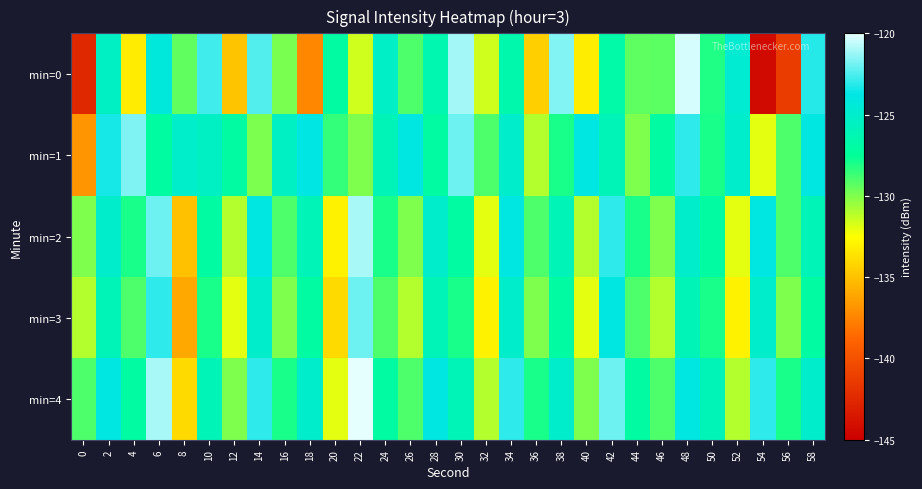

Reading right to left, transcribe all the data shown in this chart.

min=0: 58=-123.1	56=-141.2	54=-144.3	52=-124.7	50=-128.1	48=-120.3	46=-129.3	44=-129.3	42=-126.8	40=-133.2	38=-121.6	36=-134.4	34=-126.6	32=-131.6	30=-121.1	28=-126.4	26=-129.0	24=-125.3	22=-131.5	20=-127.1	18=-137.4	16=-129.9	14=-122.4	12=-134.8	10=-122.7	8=-129.4	6=-124.3	4=-133.2	2=-125.4	0=-142.6
min=1: 58=-124.0	56=-129.0	54=-132.0	52=-125.0	50=-128.0	48=-123.0	46=-127.0	44=-130.0	42=-126.0	40=-124.0	38=-128.0	36=-131.0	34=-125.0	32=-129.0	30=-122.0	28=-127.0	26=-124.0	24=-126.0	22=-130.0	20=-128.5	18=-123.9	16=-125.4	14=-129.9	12=-127.1	10=-125.4	8=-125.1	6=-127.2	4=-121.7	2=-123.4	0=-136.8
min=2: 58=-126.0	56=-129.0	54=-124.0	52=-132.0	50=-127.0	48=-125.0	46=-130.0	44=-128.0	42=-123.0	40=-131.0	38=-126.0	36=-129.0	34=-124.0	32=-132.0	30=-127.0	28=-125.0	26=-130.0	24=-128.0	22=-121.0	20=-133.0	18=-126.0	16=-129.0	14=-124.0	12=-131.0	10=-127.0	8=-135.0	6=-122.0	4=-128.0	2=-125.0	0=-130.0
min=3: 58=-127.0	56=-130.0	54=-125.0	52=-133.0	50=-128.0	48=-126.0	46=-131.0	44=-129.0	42=-124.0	40=-132.0	38=-127.0	36=-130.0	34=-125.0	32=-133.0	30=-128.0	28=-126.0	26=-131.0	24=-129.0	22=-122.0	20=-134.0	18=-127.0	16=-130.0	14=-125.0	12=-132.0	10=-128.0	8=-136.0	6=-123.0	4=-129.0	2=-126.0	0=-131.0
min=4: 58=-125.0	56=-128.0	54=-123.0	52=-131.0	50=-126.0	48=-124.0	46=-129.0	44=-127.0	42=-122.0	40=-130.0	38=-125.0	36=-128.0	34=-123.0	32=-131.0	30=-126.0	28=-124.0	26=-129.0	24=-127.0	22=-120.0	20=-132.0	18=-125.0	16=-128.0	14=-123.0	12=-130.0	10=-126.0	8=-134.0	6=-121.0	4=-127.0	2=-124.0	0=-129.0